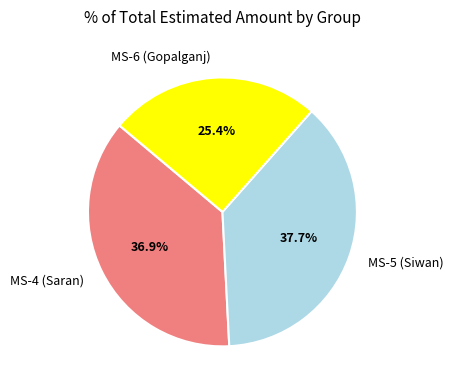

Does MS-6 (Gopalganj) represent more than half of the total?

No